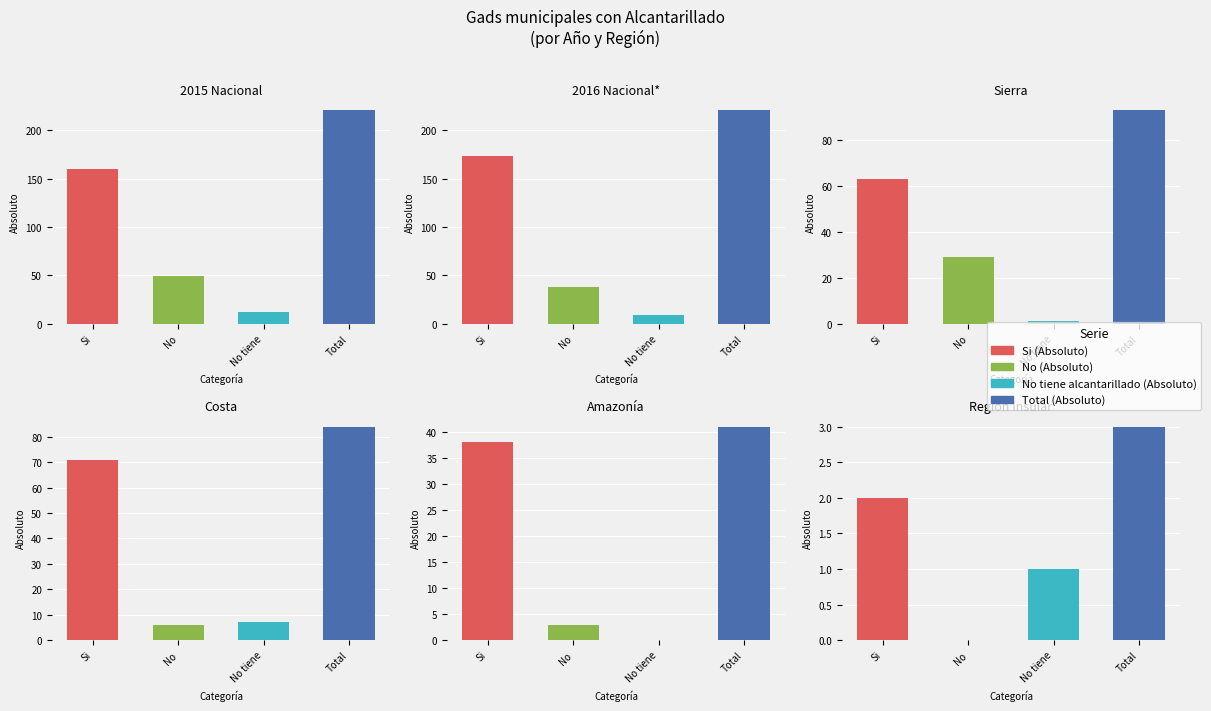

What position from the right is Sierra?

4